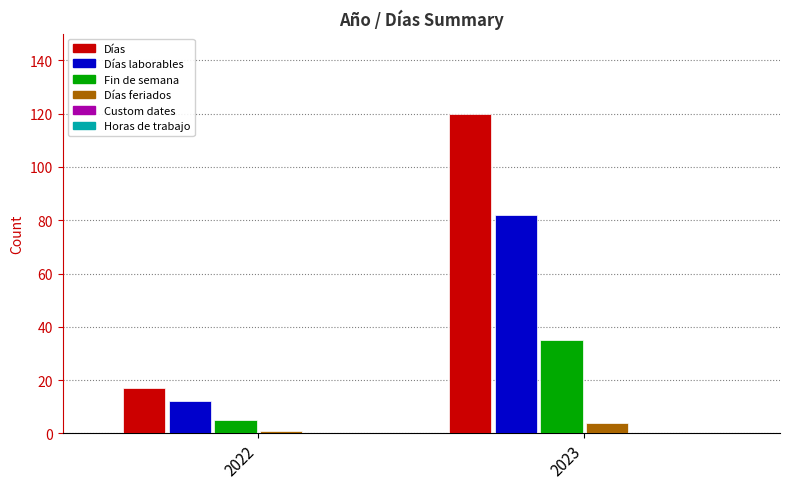

What is the total value across all series at 2022?

35